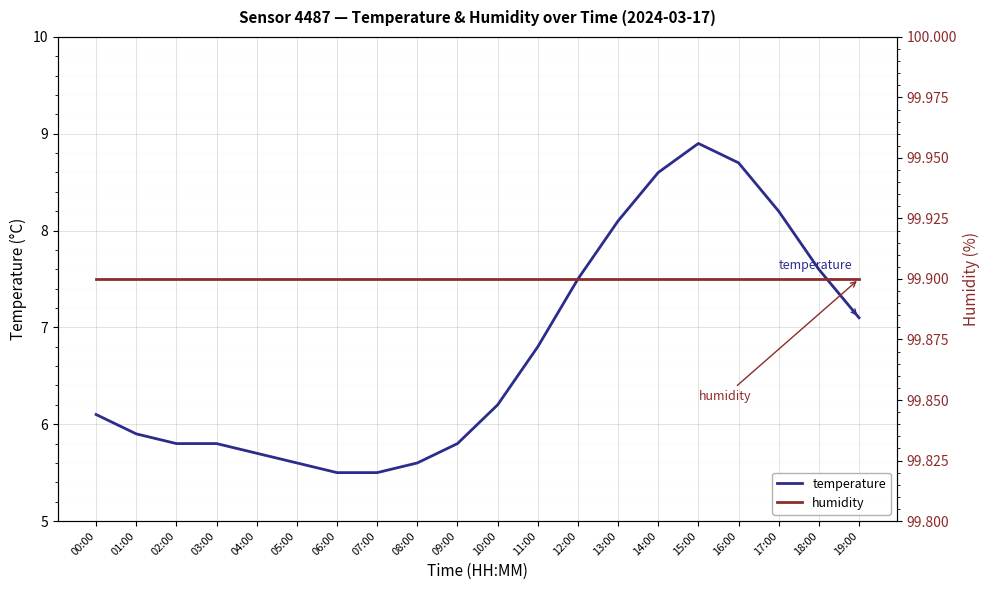

At which label does temperature first exceed 6?

00:00